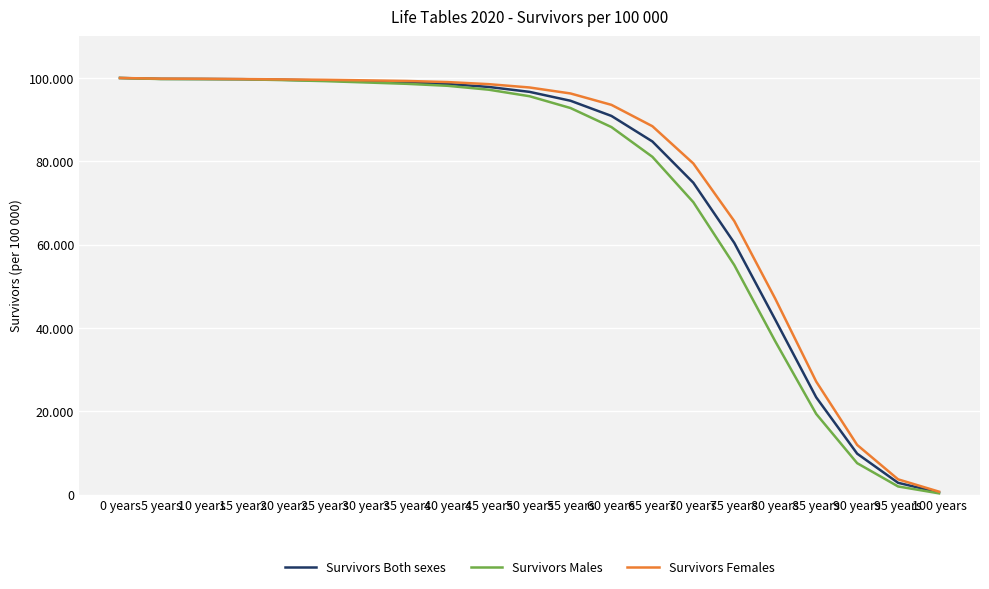

True or false: Survivors Females and Survivors Males cross at least once.

False